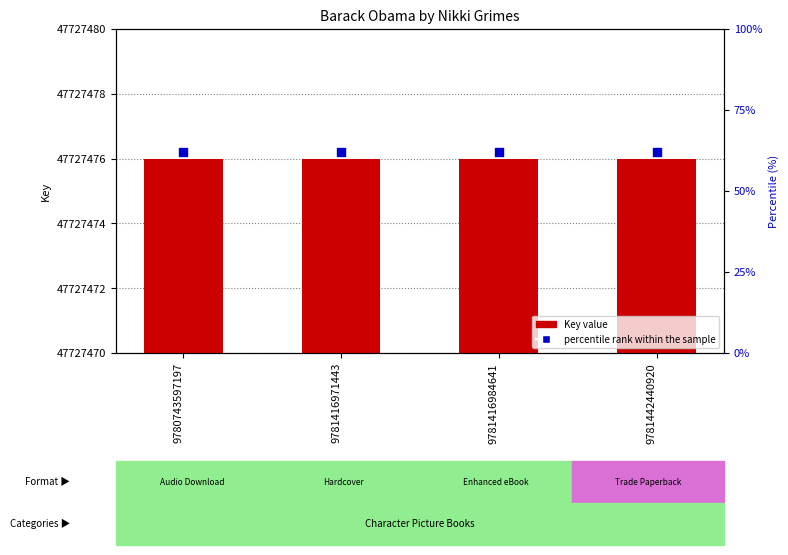

What is the total value across all series at 9781416971443?

47727482.2